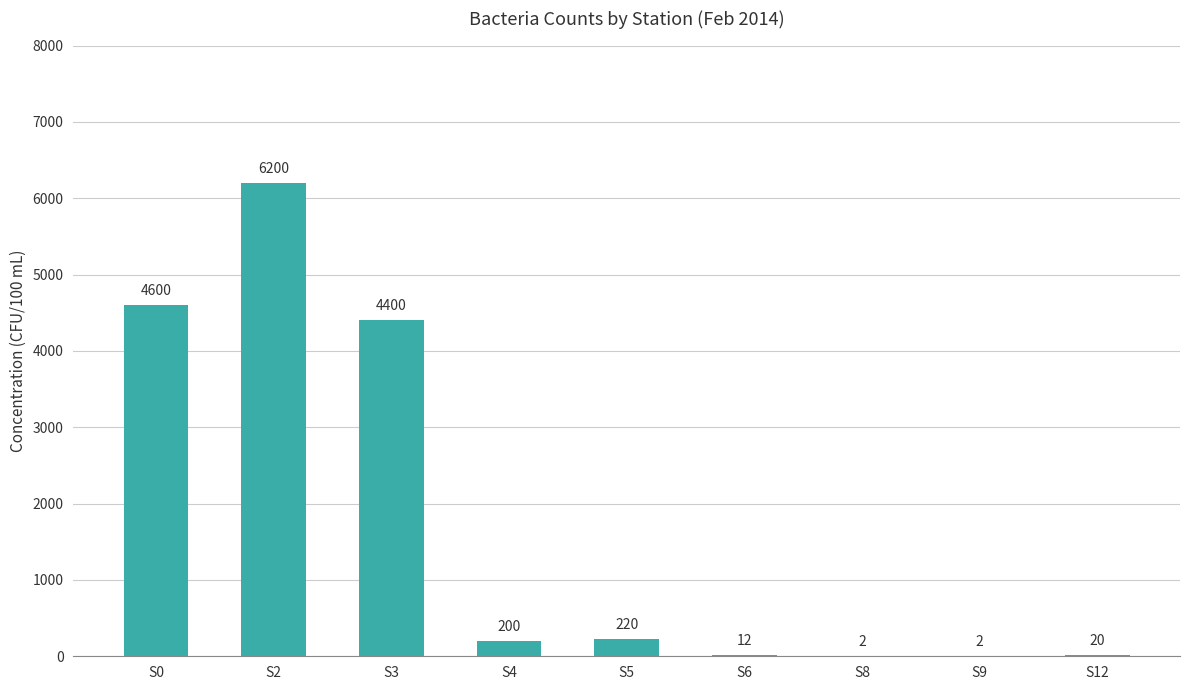

True or false: the data shows 6200 at S2.

True